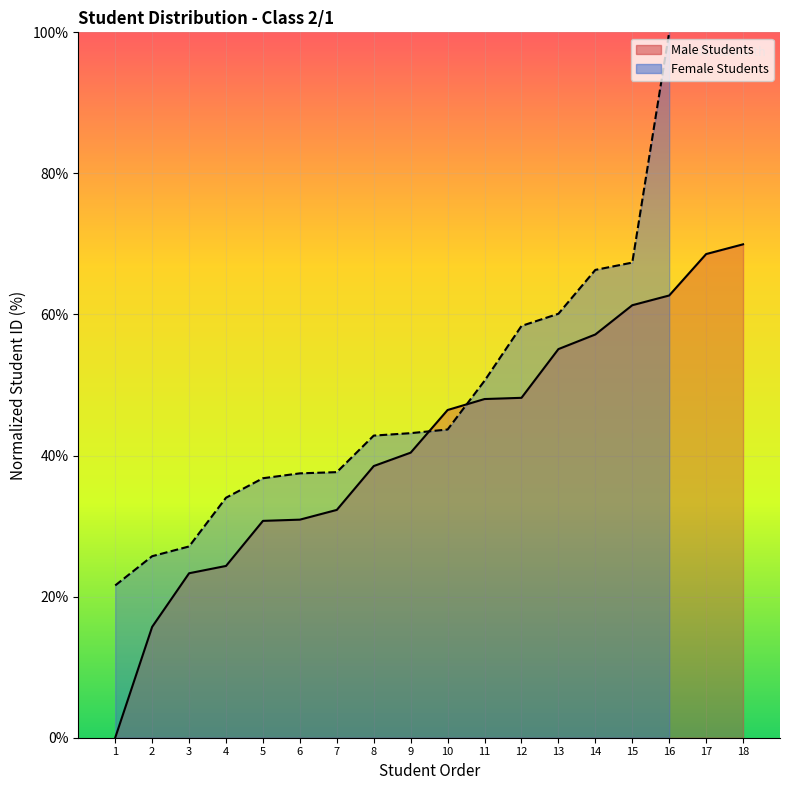

Between 8 and 5, which is larger?

8